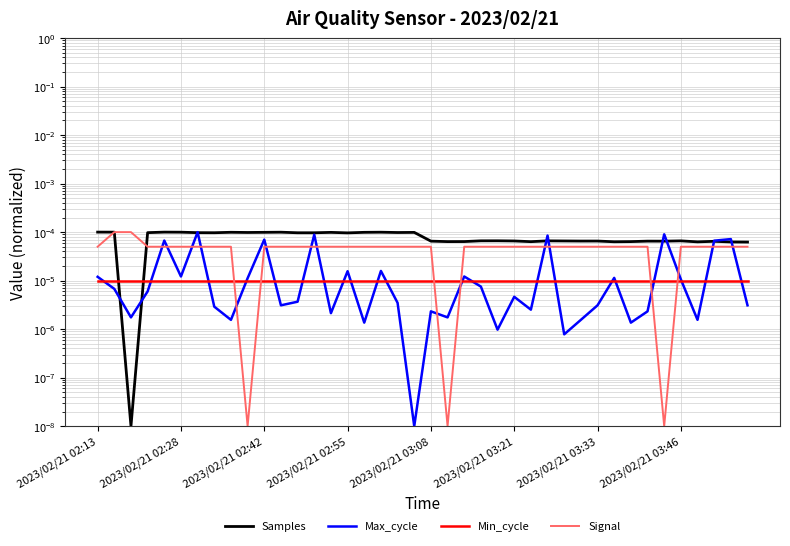

Is it true that Min_cycle equals 0.0 at 39?

True